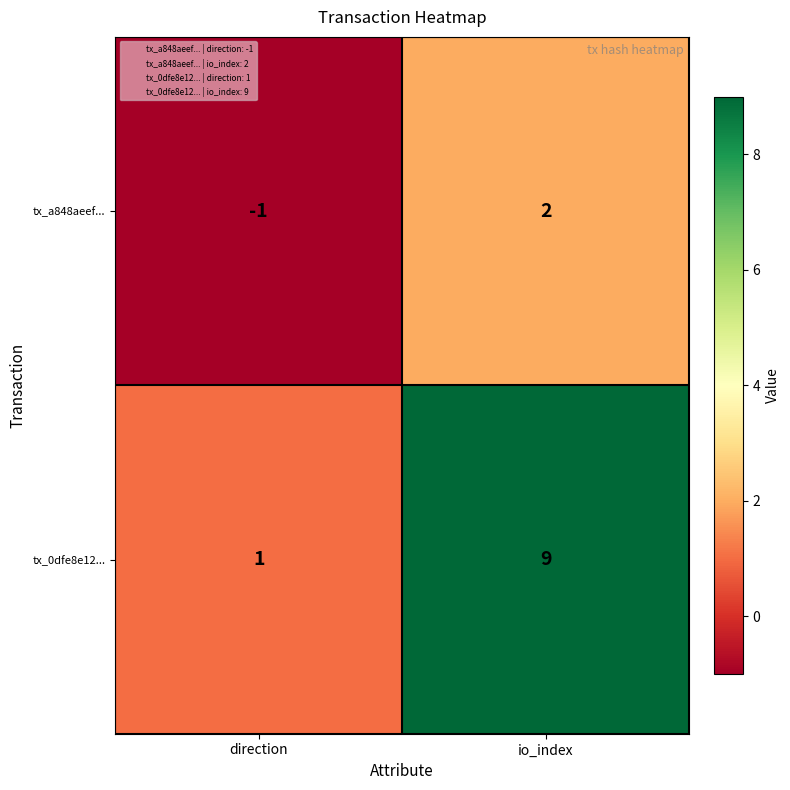

The tx_0dfe8e12... series shows 4 at io_index. True or false?

False